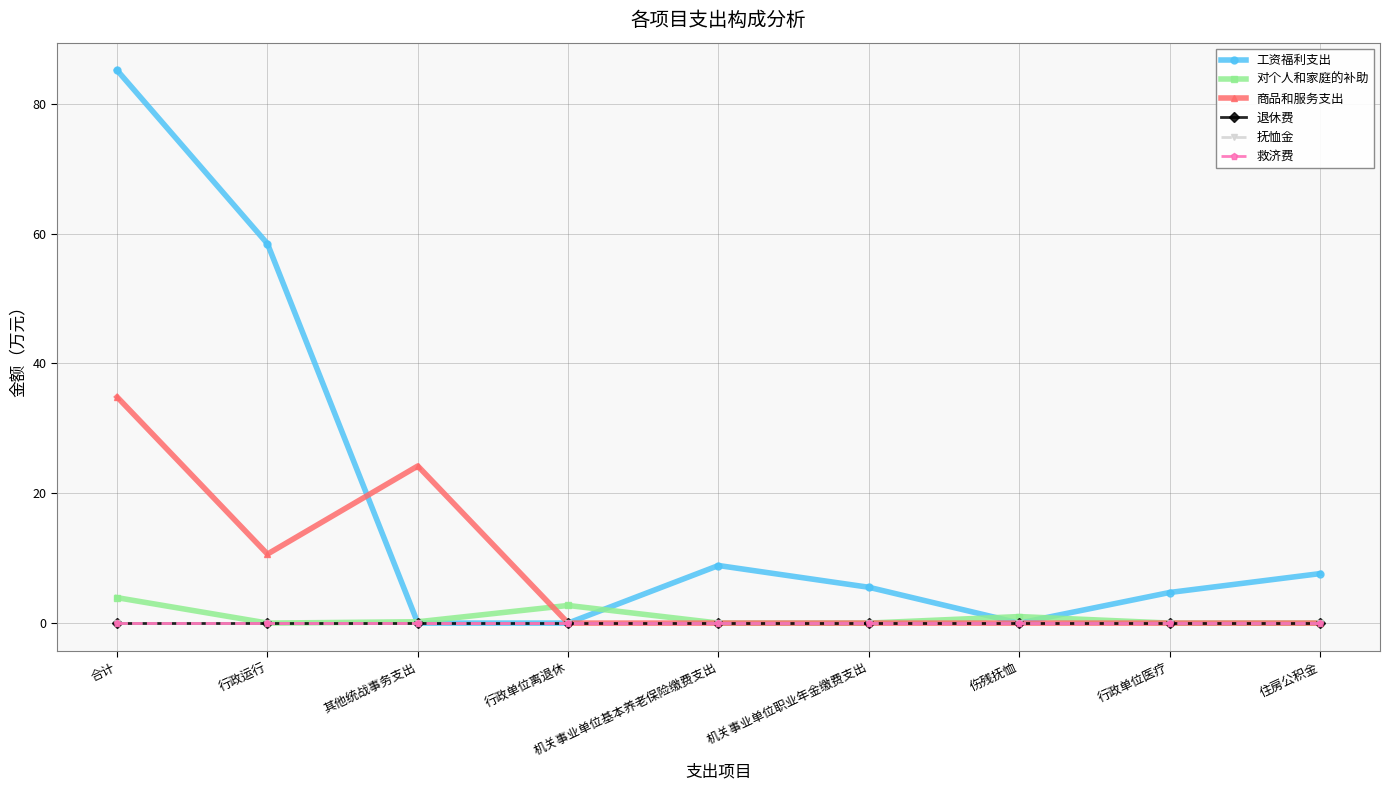

Which label corresponds to the smallest value in the chart?

其他统战事务支出